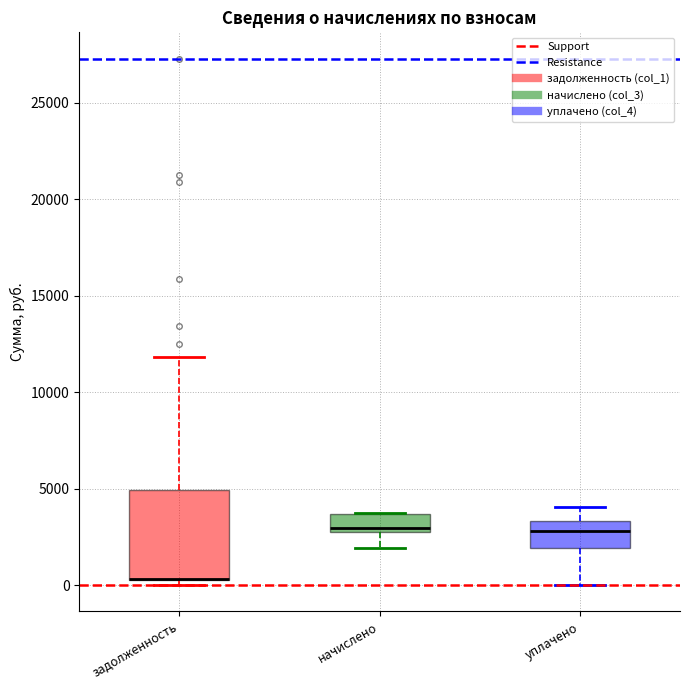

Where does the lower whisker of the box for уплачено end on the y-axis? The values are not printed on the chart, so give them approximately, as read against the axis.

0